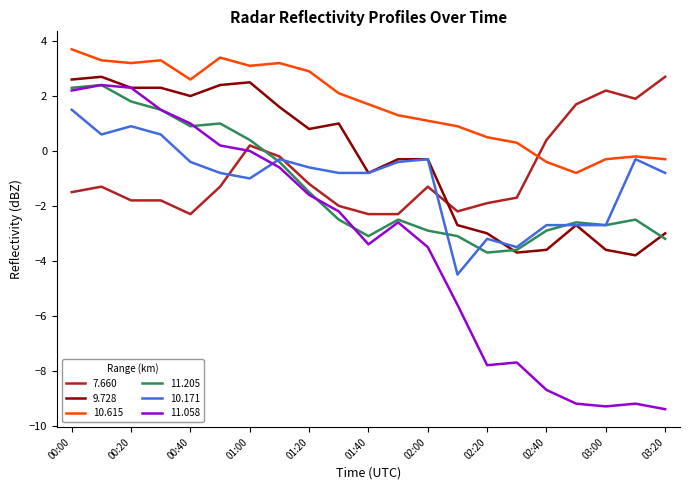

Which series has the largest total across all categories?

10.615